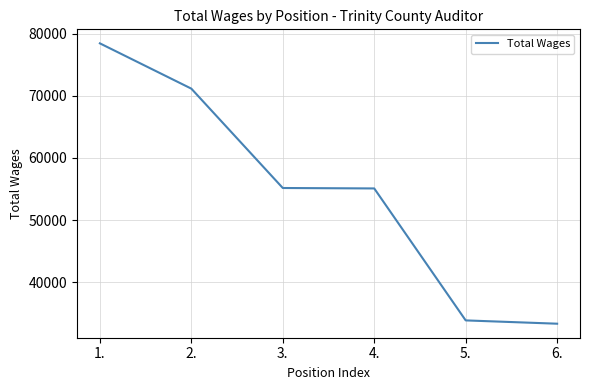

True or false: there are more than 2 points higher than both neighbors.

False